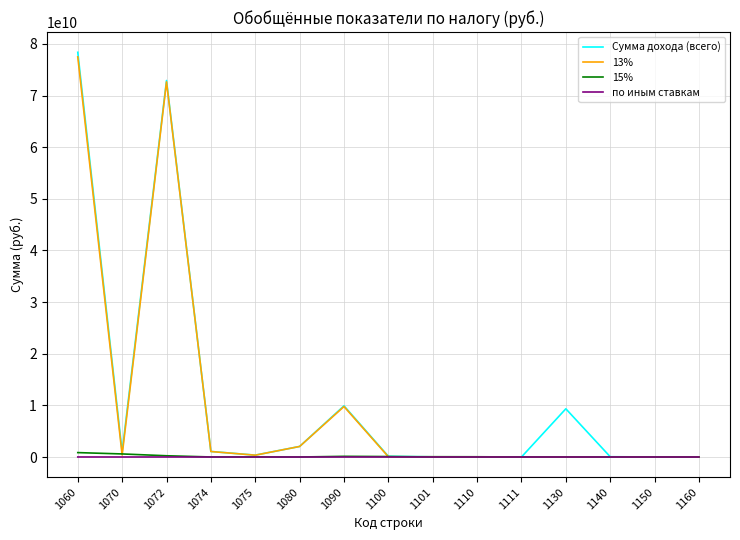

At how many categories does at least one series exceed 53875426068?

2